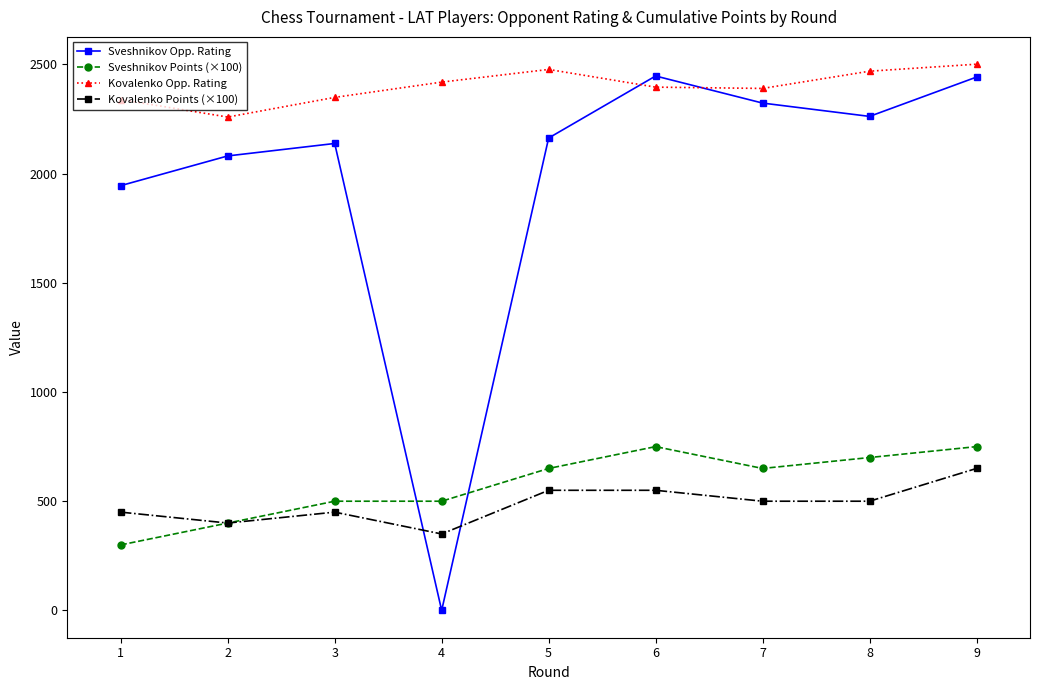

The Sveshnikov Opp. Rating series shows 2987 at 8. True or false?

False